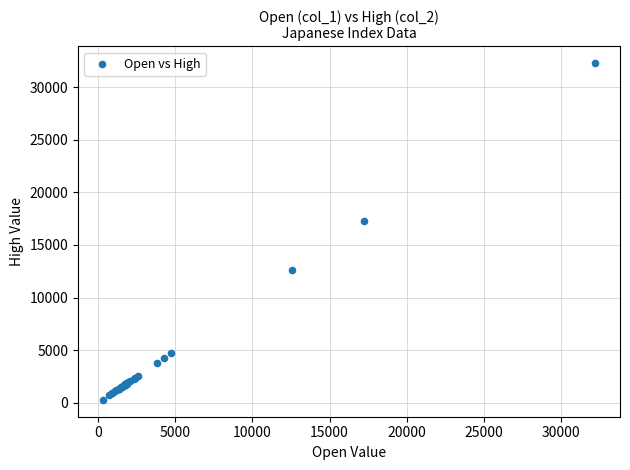

What Y value in the scatter plot is closest to 16279?

17274.2